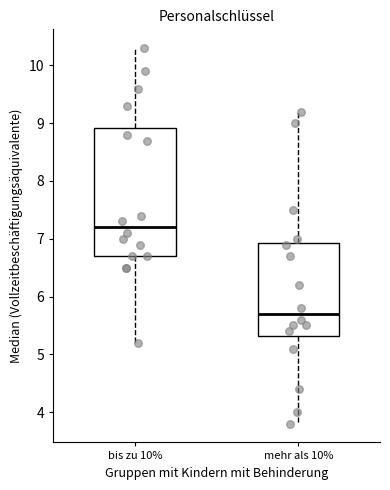

Reading left to right, transcribe this box plot: for each box, give where its median line is, the range the box spans, and where its two whiskers end, as read against the y-axis. The values are not printed on the chart, so give them approximately, as read against the axis.

bis zu 10%: median 7.2, box 6.7 to 8.9, whiskers 5.2 to 10.3
mehr als 10%: median 5.7, box 5.3 to 6.9, whiskers 3.8 to 9.2